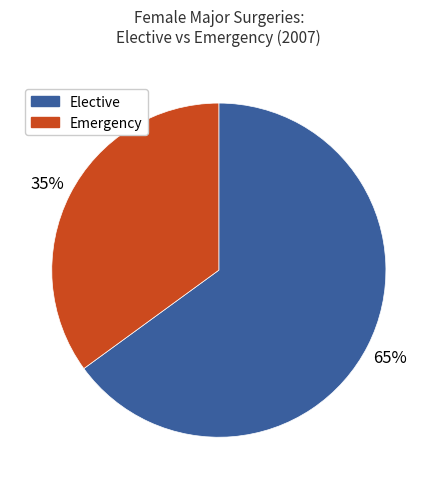

True or false: Elective accounts for 65% of the total.

True